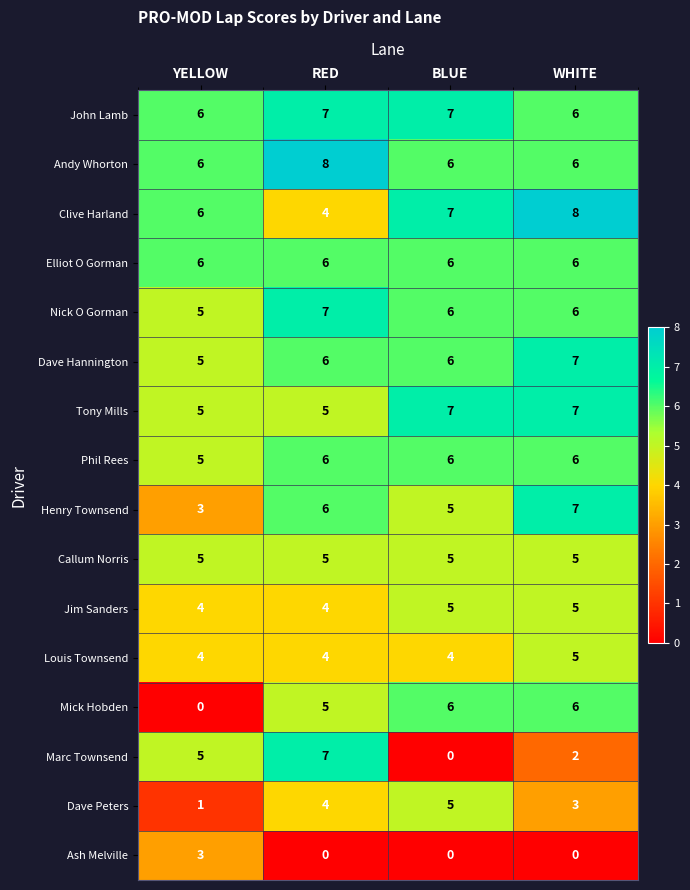

What is the difference between the highest and lowest values at RED?

8